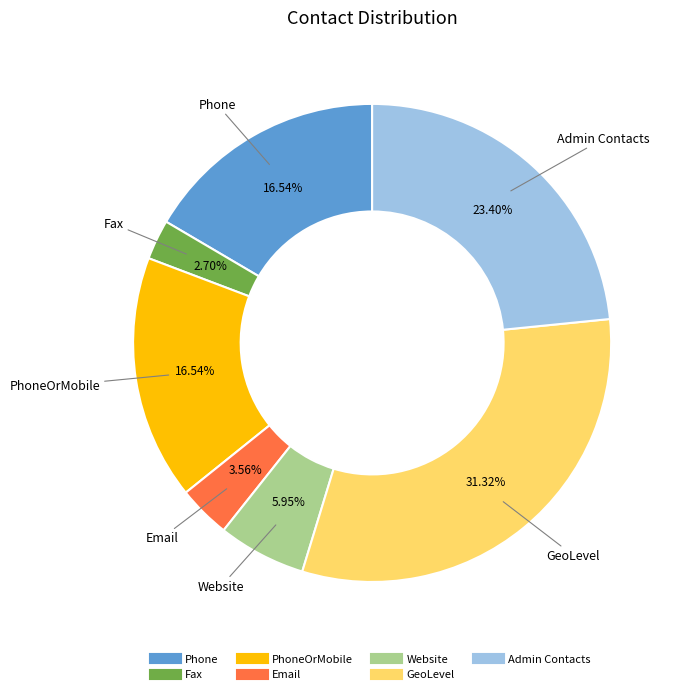

Is there a majority slice in this chart?

No